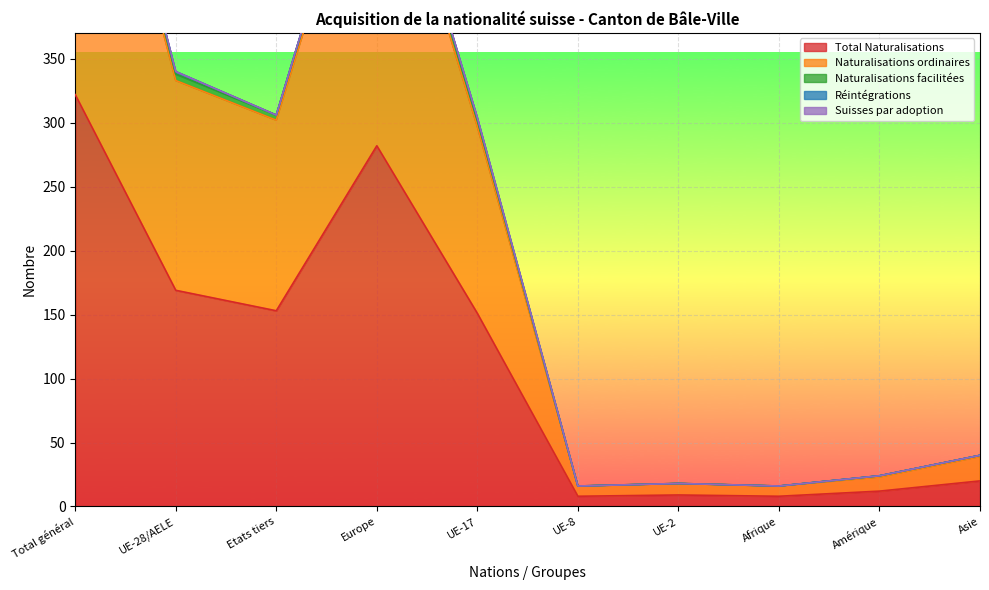

How many data points in Naturalisations facilitées are less than 304?

5